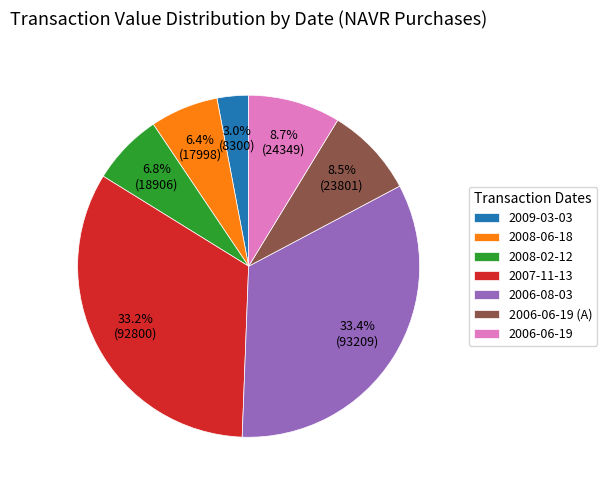

Which has a higher value, 2008-02-12 or 2006-06-19 (A)?

2006-06-19 (A)